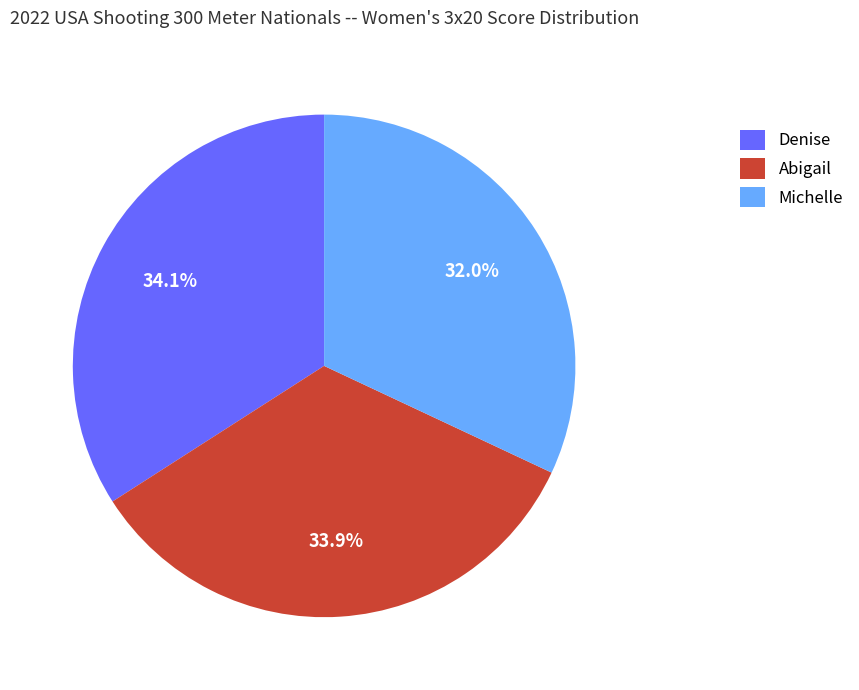

To the nearest percent, what is the average slice percentage?

33%